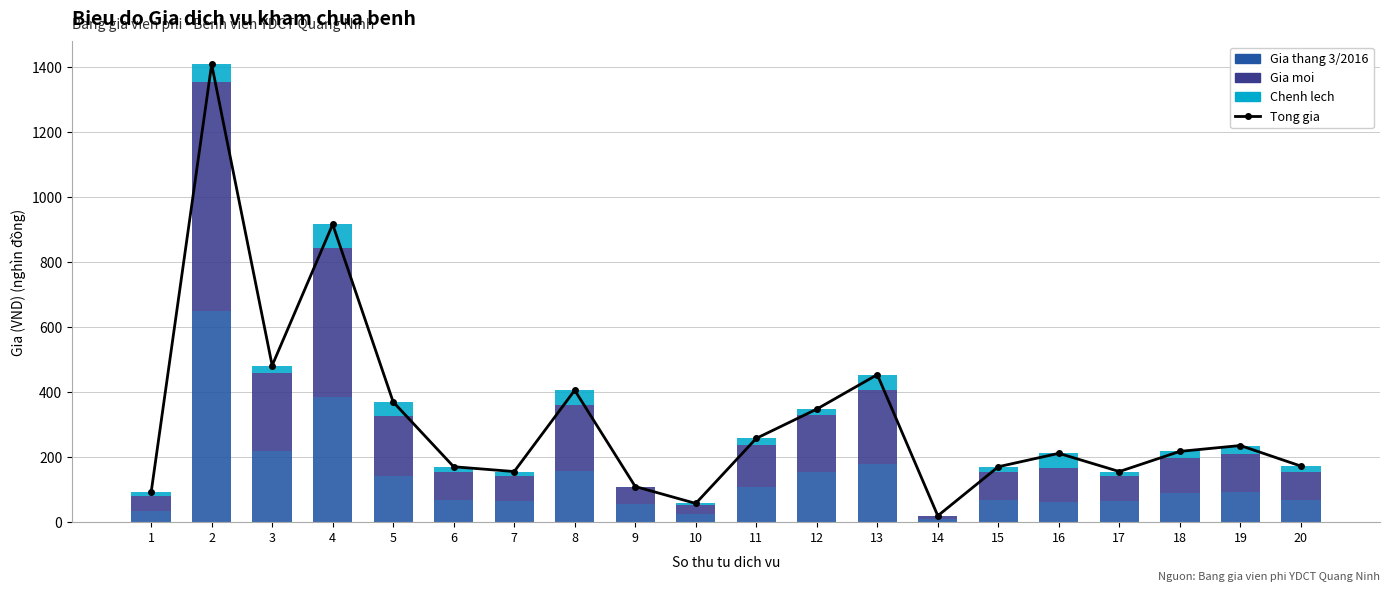

Rank the categories by Chenh lech value from lowest to highest.

9, 14, 10, 1, 7, 17, 6, 15, 20, 11, 12, 18, 3, 19, 5, 8, 16, 13, 2, 4